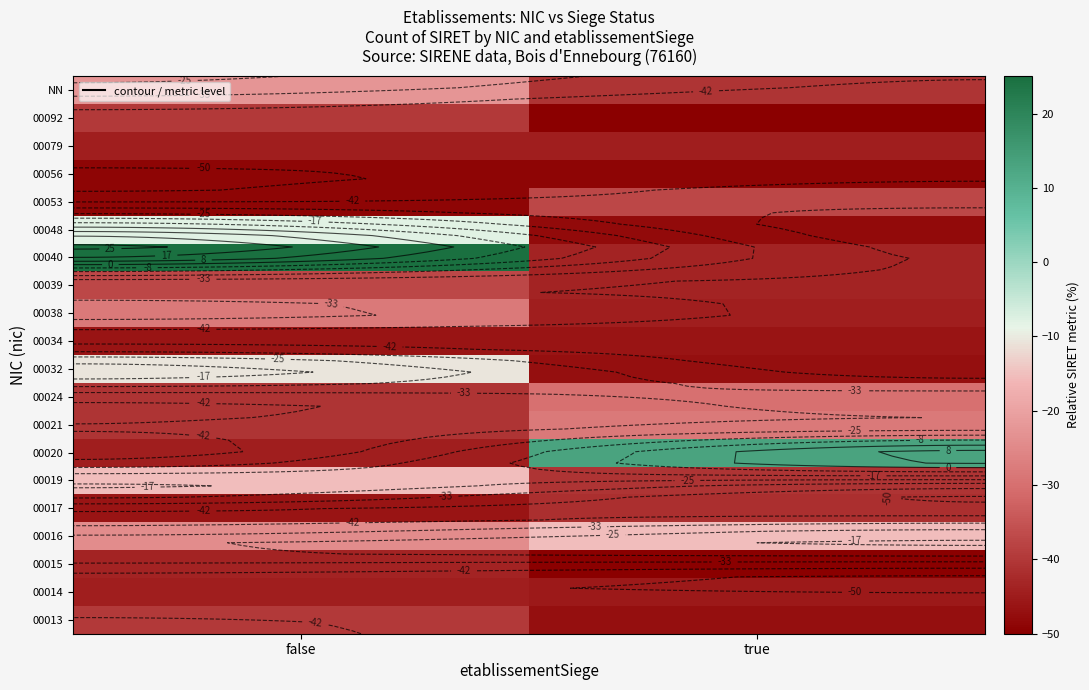

How many distinct data groups are displayed?

20